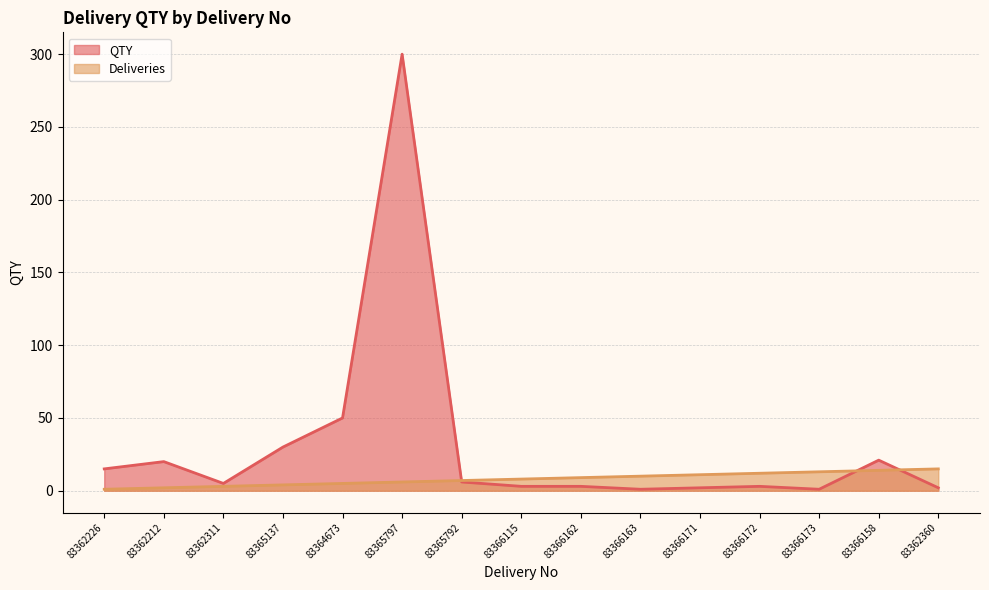

What is the minimum value shown in the chart?

1